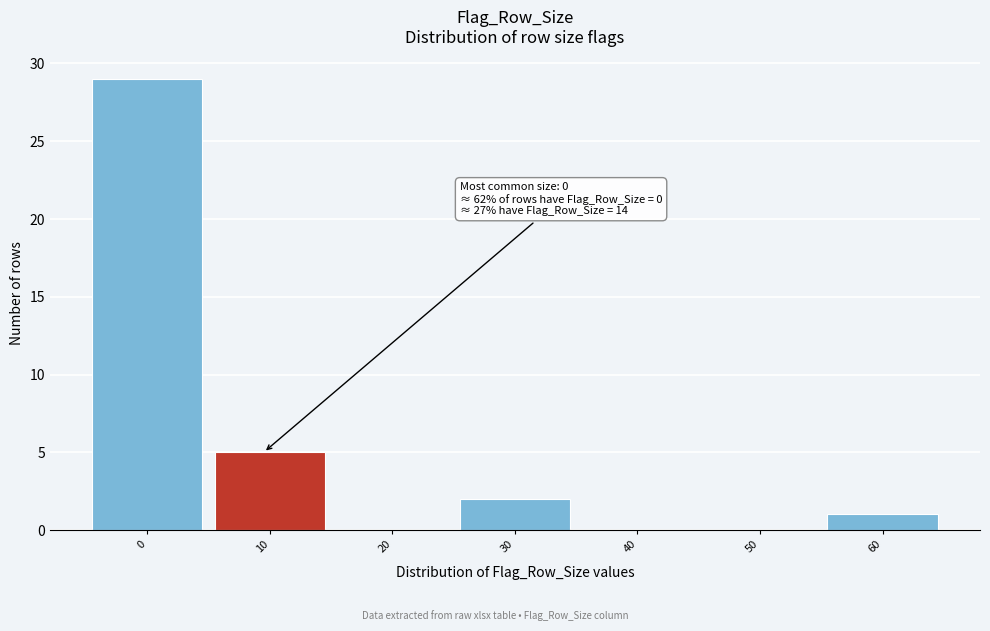

Reading left to right, list all the values displayed in this chart.

0=29	10=5	20=0	30=2	40=0	50=0	60=1